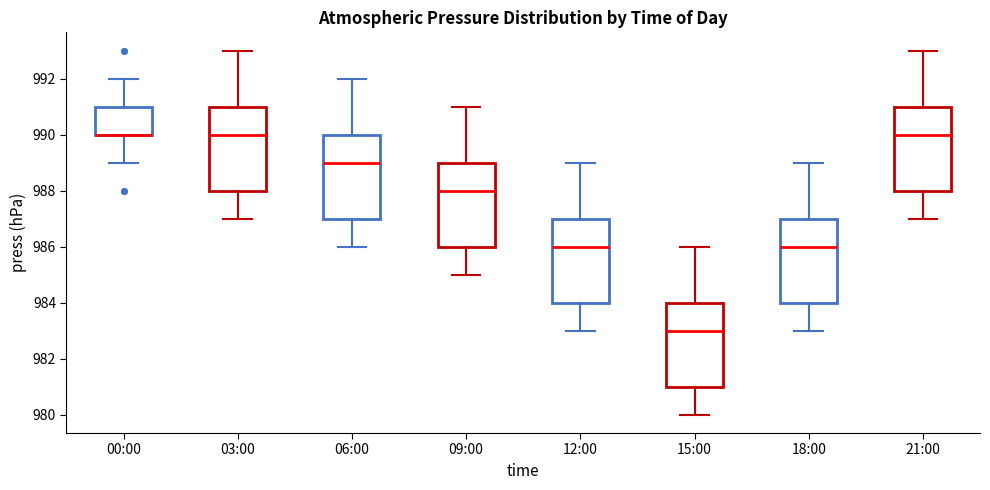

Reading left to right, transcribe this box plot: for each box, give where its median line is, the range the box spans, and where its two whiskers end, as read against the y-axis. The values are not printed on the chart, so give them approximately, as read against the axis.

00:00: median 990 (drawn on the box's lower edge), box 990 to 991, whiskers 989 to 992
03:00: median 990, box 988 to 991, whiskers 987 to 993
06:00: median 989, box 987 to 990, whiskers 986 to 992
09:00: median 988, box 986 to 989, whiskers 985 to 991
12:00: median 986, box 984 to 987, whiskers 983 to 989
15:00: median 983, box 981 to 984, whiskers 980 to 986
18:00: median 986, box 984 to 987, whiskers 983 to 989
21:00: median 990, box 988 to 991, whiskers 987 to 993